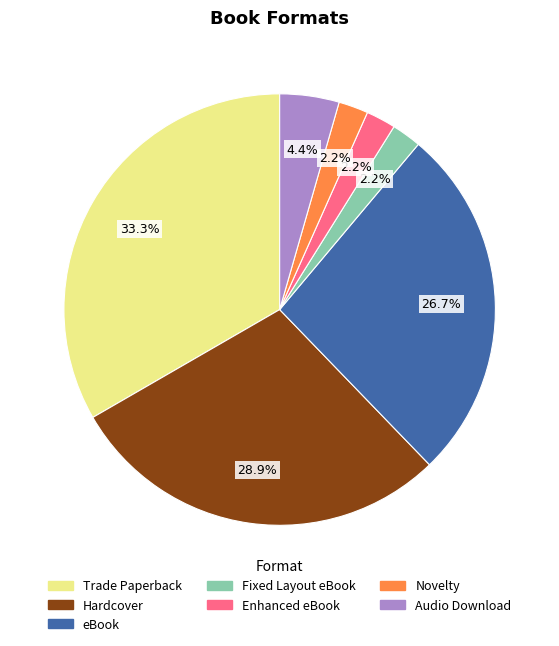

Between Novelty and Hardcover, which is larger?

Hardcover